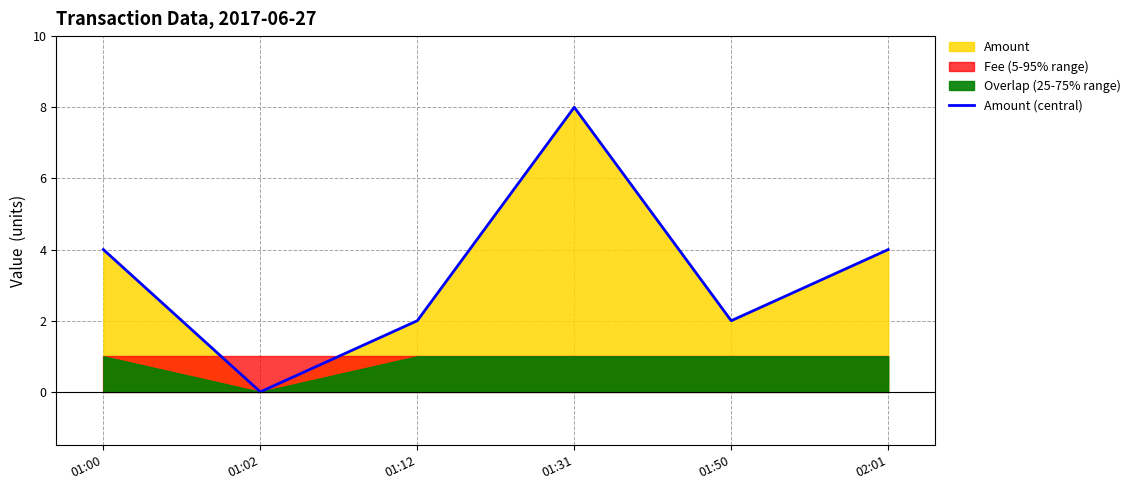

What is the average value?

3